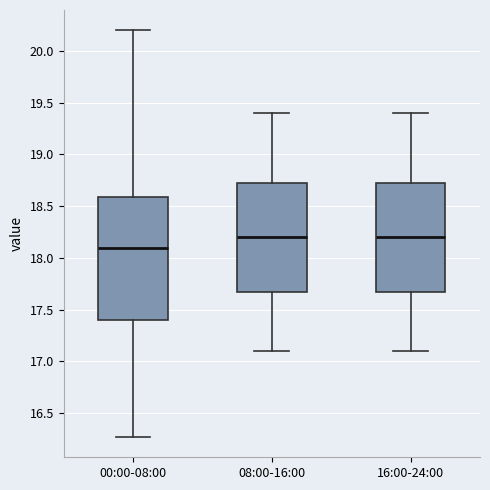

Reading left to right, transcribe this box plot: for each box, give where its median line is, the range the box spans, and where its two whiskers end, as read against the y-axis. The values are not printed on the chart, so give them approximately, as read against the axis.

00:00-08:00: median 18.10, box 17.40 to 18.60, whiskers 16.25 to 20.20
08:00-16:00: median 18.20, box 17.70 to 18.75, whiskers 17.10 to 19.40
16:00-24:00: median 18.20, box 17.70 to 18.75, whiskers 17.10 to 19.40